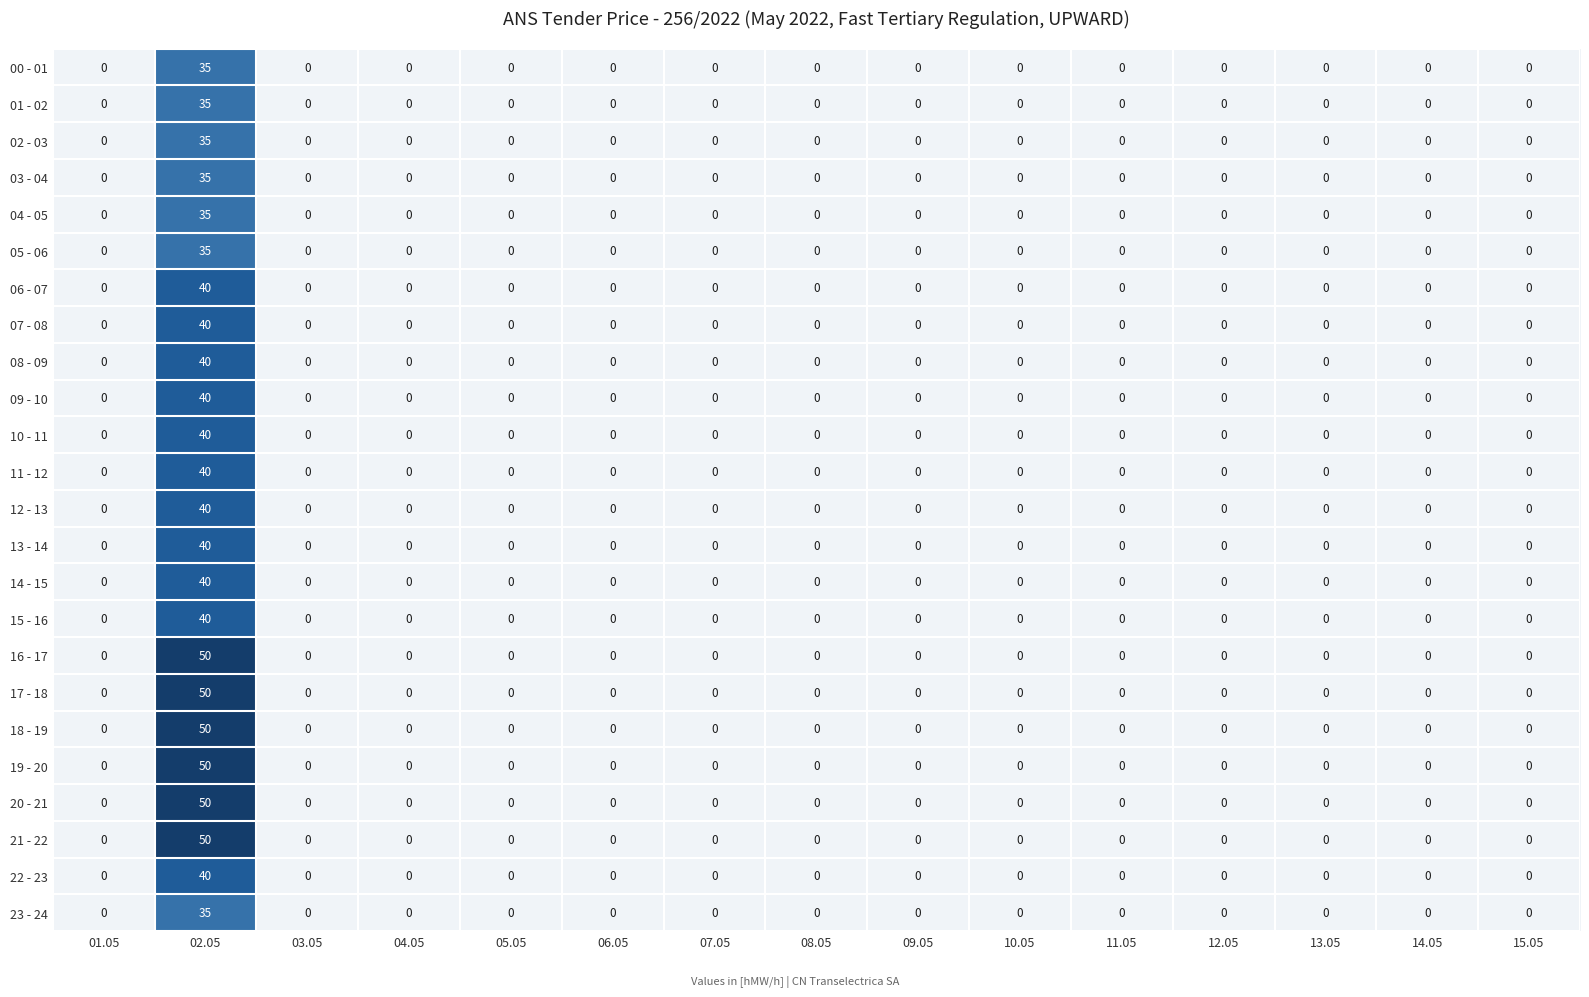

At how many categories does at least one series exceed 24?

1